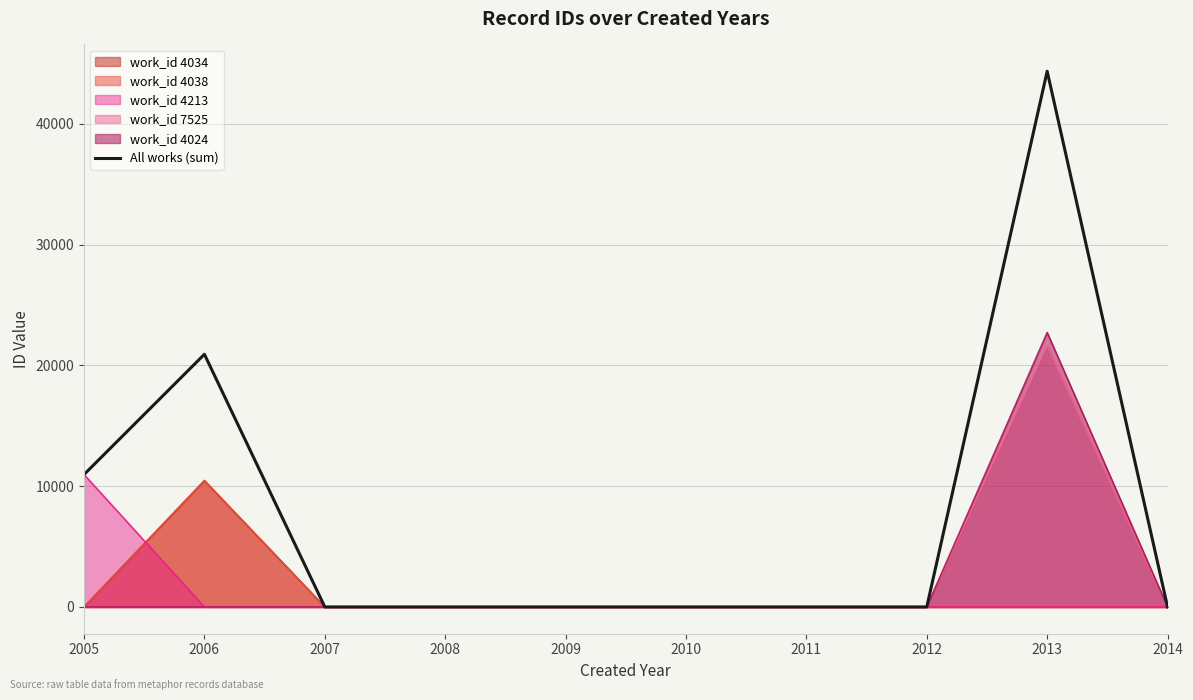

How many interior local peaks (higher than both neighbors) does the data have?

2